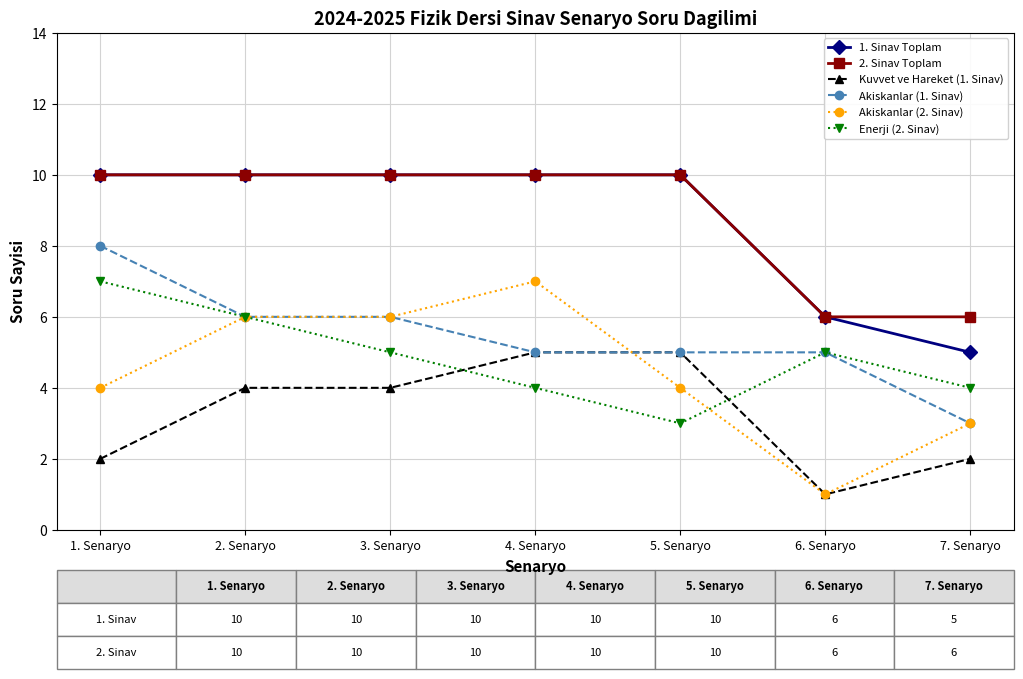

The value of 1. Sinav Toplam at 1. Senaryo is 10. True or false?

True